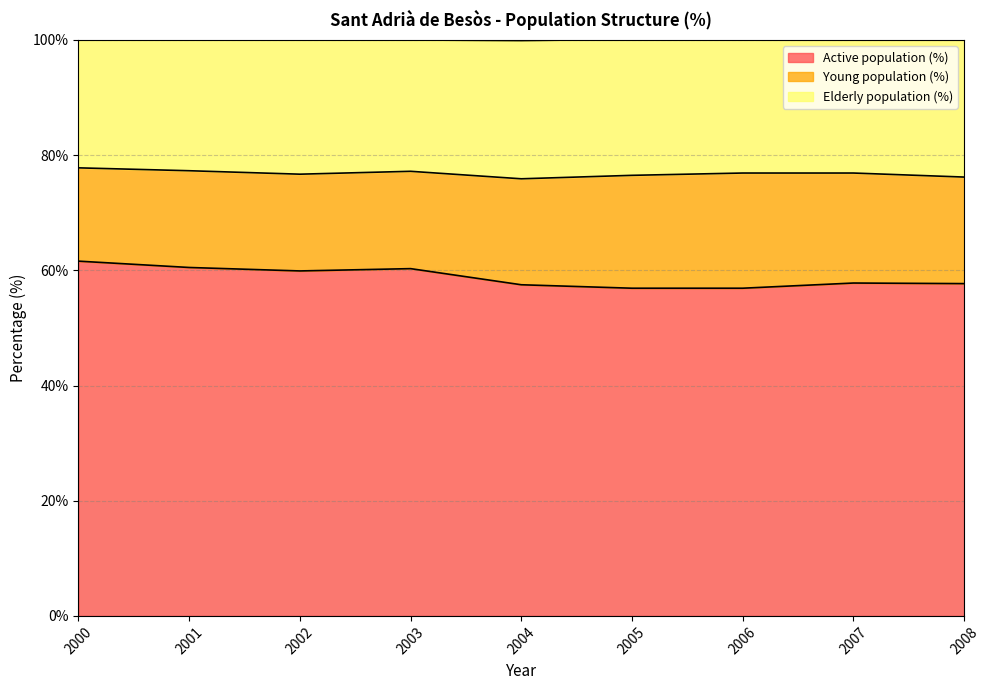

What value does the Active population (%) series have at 2003?

60.3